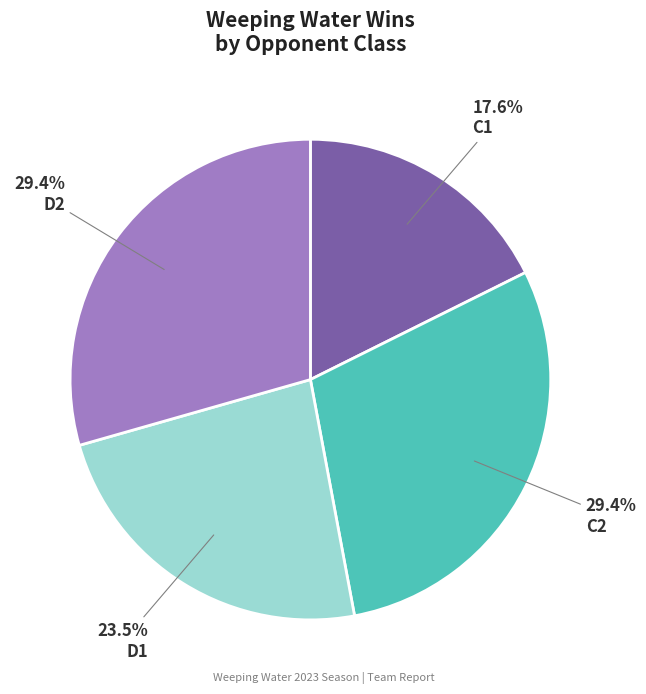

Is there a majority slice in this chart?

No